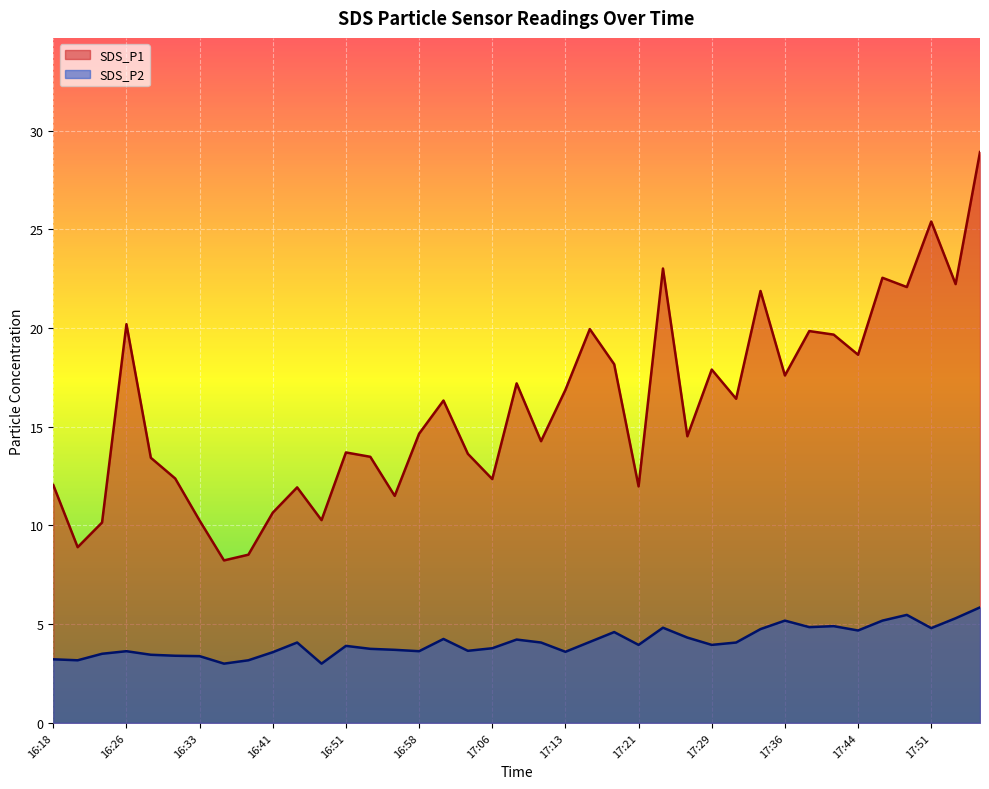

True or false: SDS_P1 and SDS_P2 cross at least once.

False